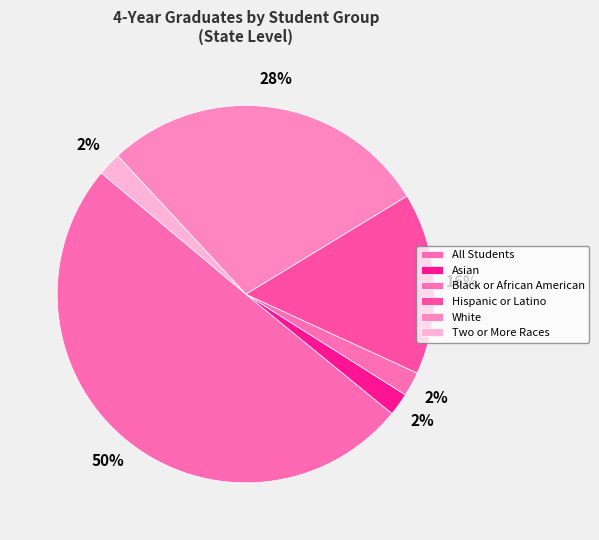

To the nearest percent, what is the difference between the All Students and Asian slice percentages?

48%